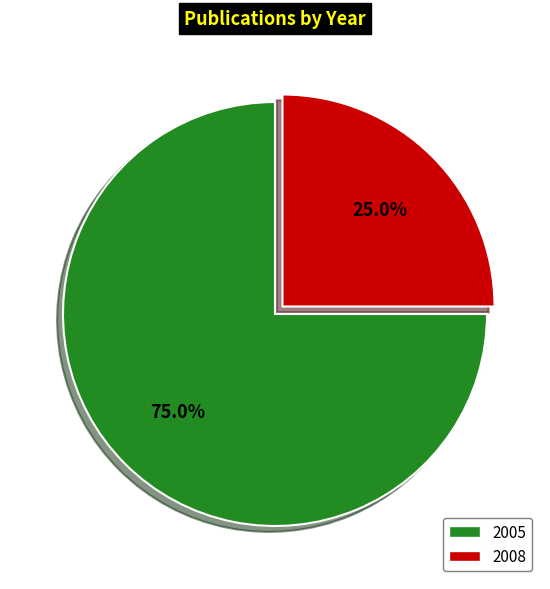

Count the number of slices in the pie.

2